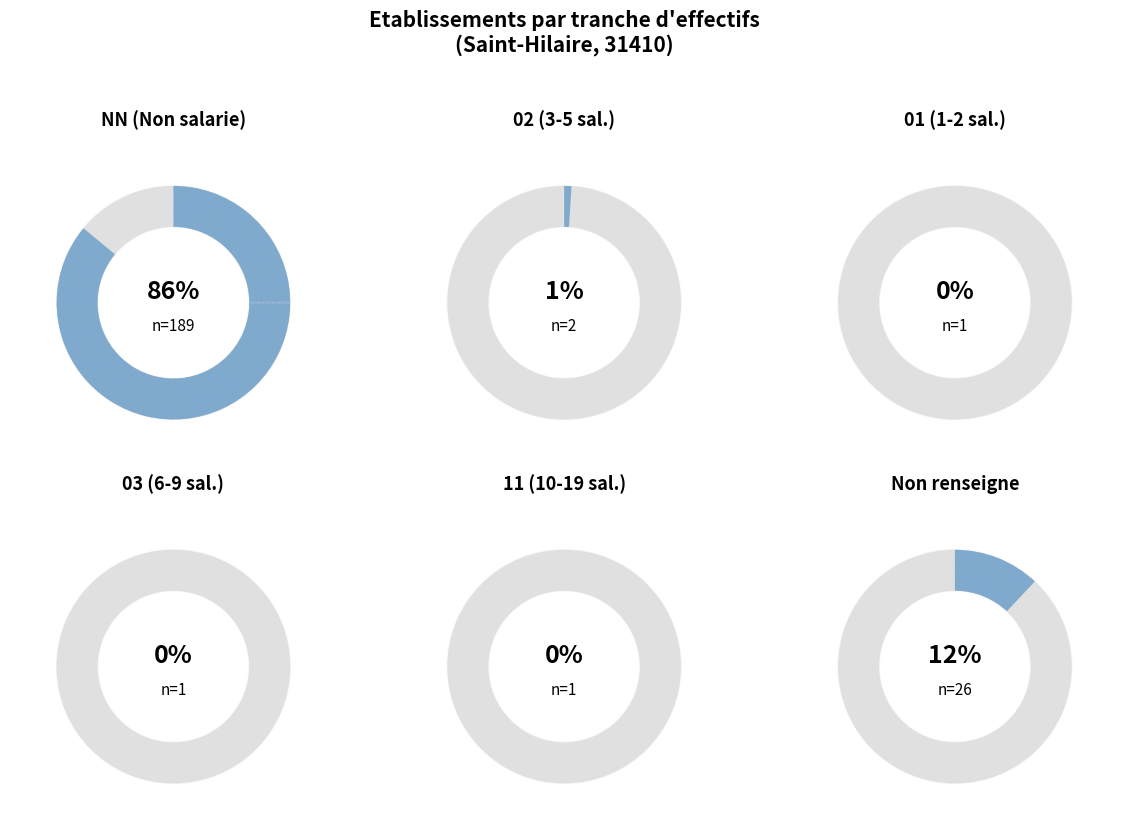

How many slices are in this pie chart?

6